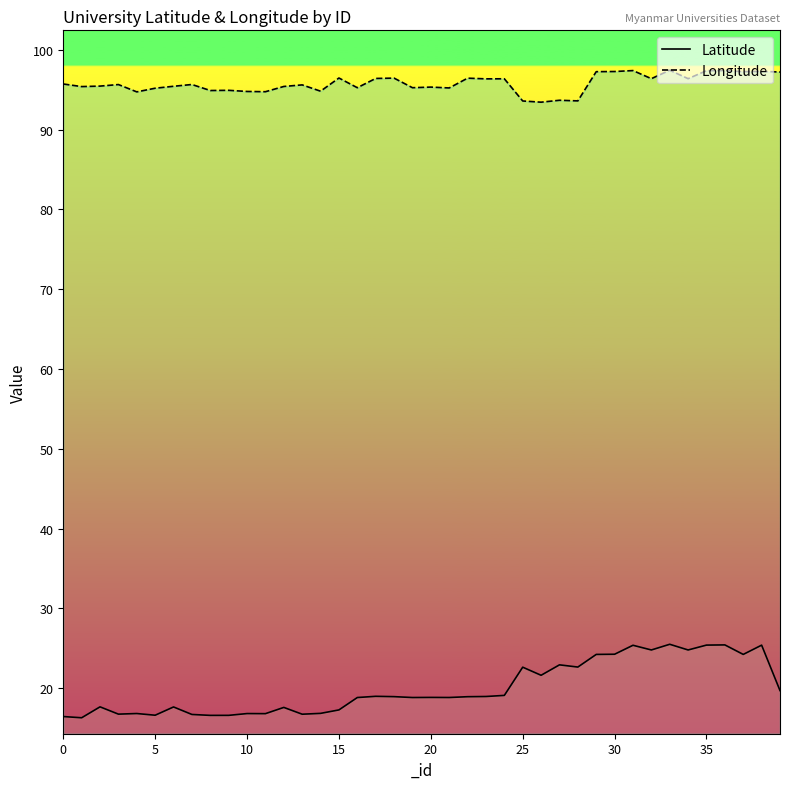

In Longitude, how many points are lower than both neighbors (excluding endpoints)?

14